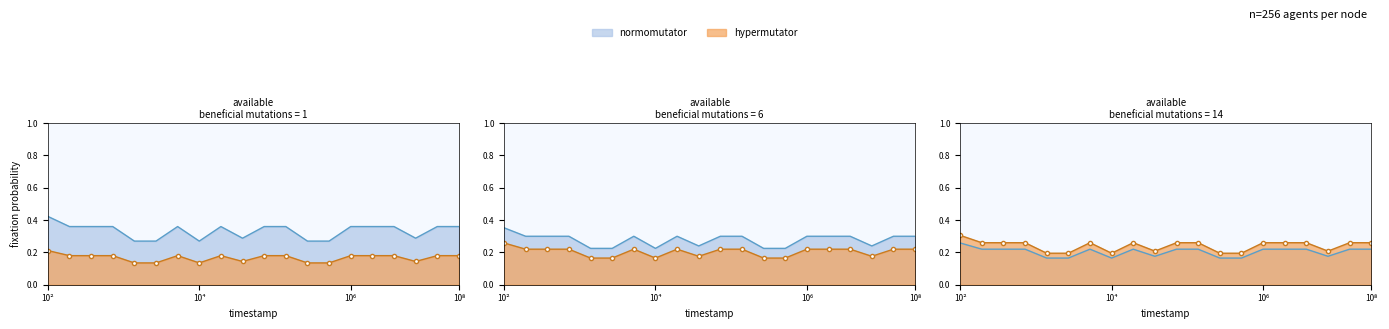

How many data points does each series have?

20